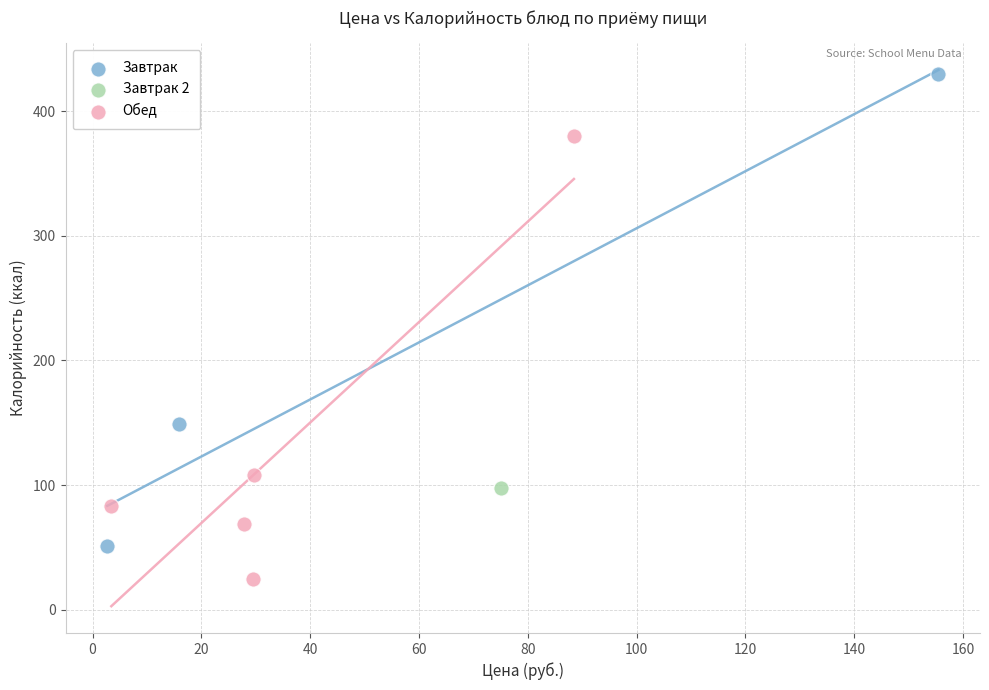

Which series reaches the maximum Y coordinate?

Завтрак